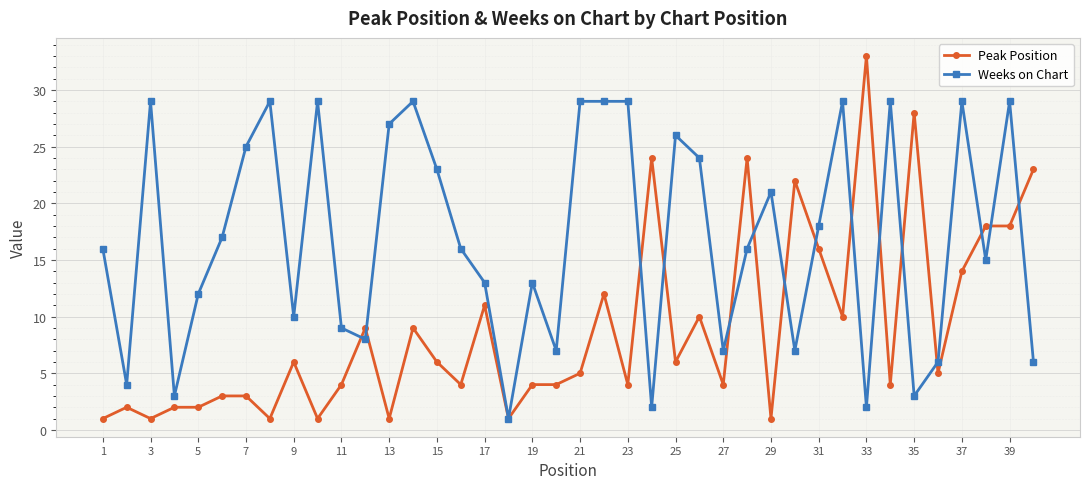

Rank the series by their average value, from highest to lowest.

Weeks on Chart, Peak Position